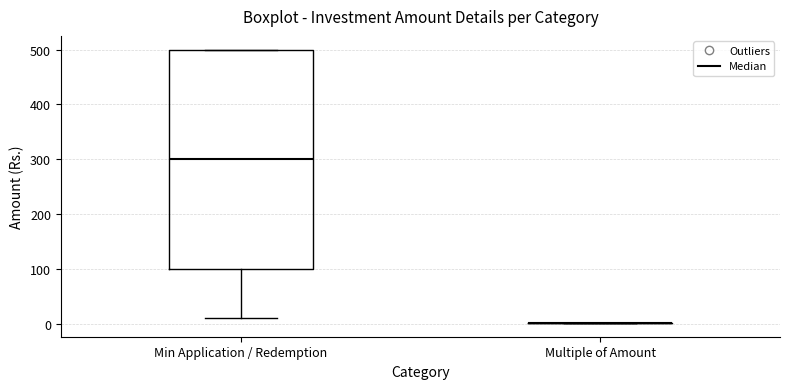

Reading left to right, read every box against the y-axis: the position of its median line, the range the box covers, and the ends of its whiskers. The values are not printed on the chart, so give them approximately, as read against the axis.

Min Application / Redemption: median 300, box 100 to 500, whiskers 10 to 500
Multiple of Amount: box collapsed to a line at 0, whiskers 0 to 0